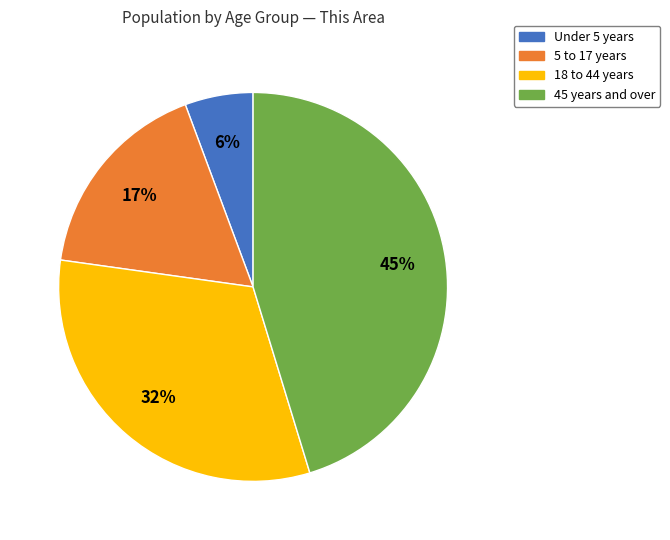

Does any single category account for the majority?

No